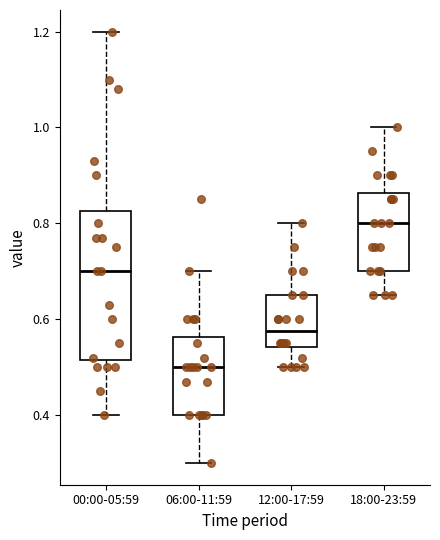

Reading left to right, transcribe this box plot: for each box, give where its median line is, the range the box spans, and where its two whiskers end, as read against the y-axis. The values are not printed on the chart, so give them approximately, as read against the axis.

00:00-05:59: median 0.70, box 0.52 to 0.82, whiskers 0.40 to 1.20
06:00-11:59: median 0.50, box 0.40 to 0.56, whiskers 0.30 to 0.70
12:00-17:59: median 0.58, box 0.54 to 0.66, whiskers 0.50 to 0.80
18:00-23:59: median 0.80, box 0.70 to 0.86, whiskers 0.66 to 1.00